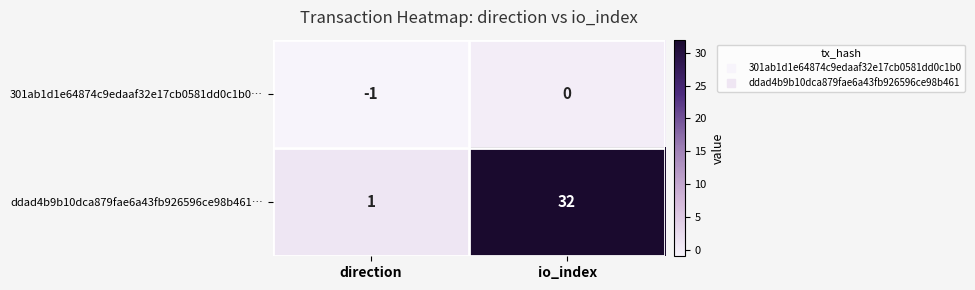

Rank the series by their average value, from highest to lowest.

ddad4b9b10dca879fae6a43fb926596ce98b461…, 301ab1d1e64874c9edaaf32e17cb0581dd0c1b0…